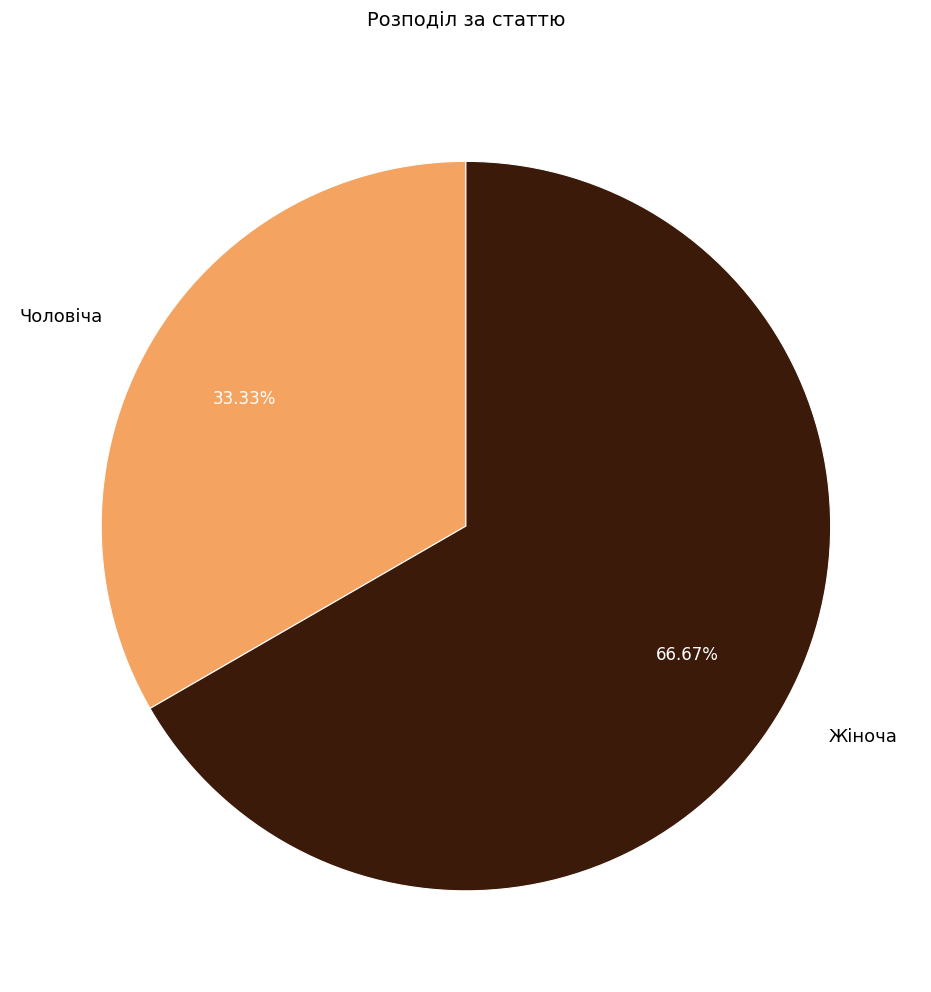

To the nearest percent, what is the difference between the Жіноча and Чоловіча slice percentages?

33%